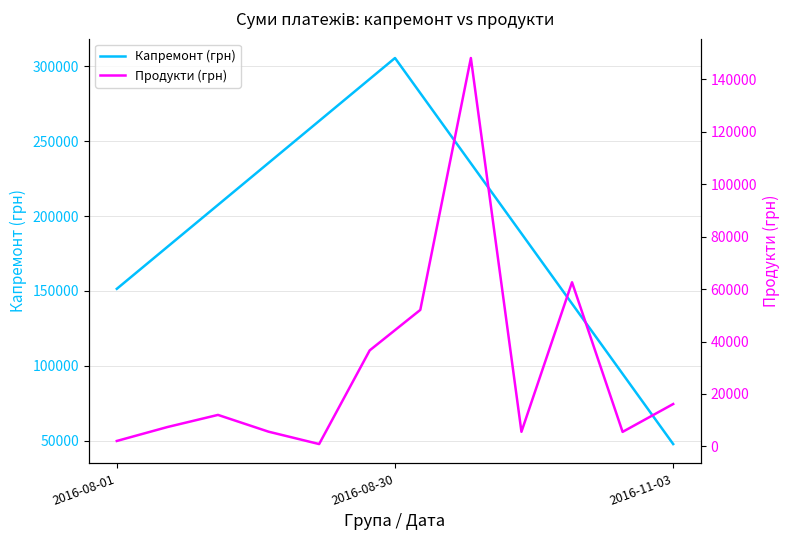

List the labels in order of value, largest first.

2016-08-30, 2016-08-01, 2016-11-03